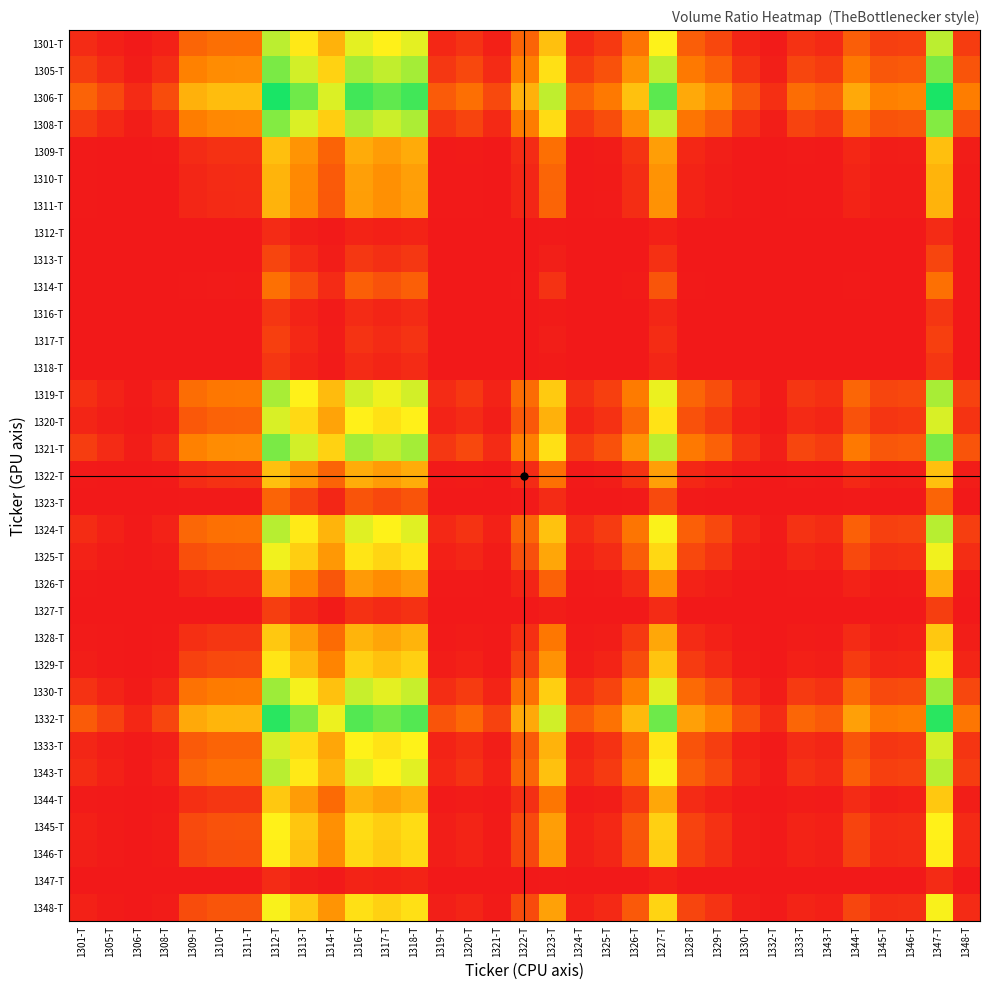

Which category has the highest value across all series?

1312-T